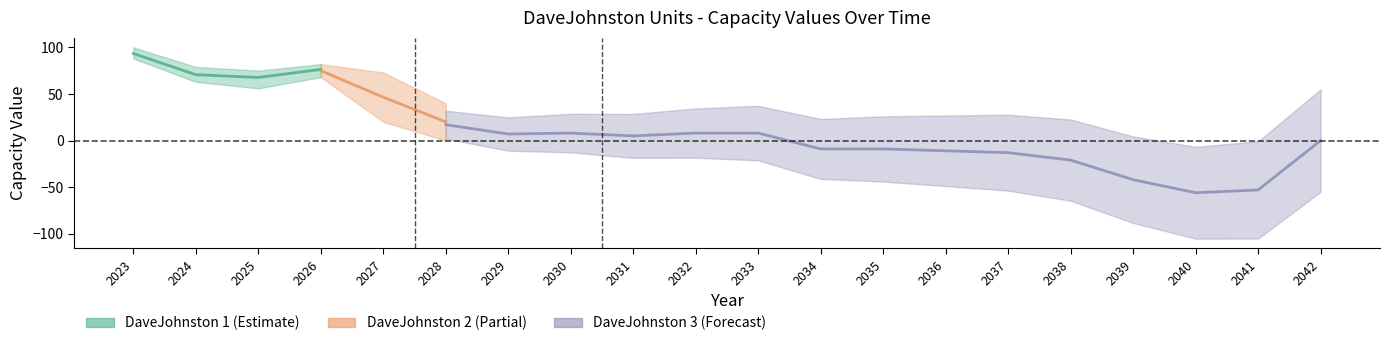

At which label is DaveJohnston 1 closest to 46?

2025